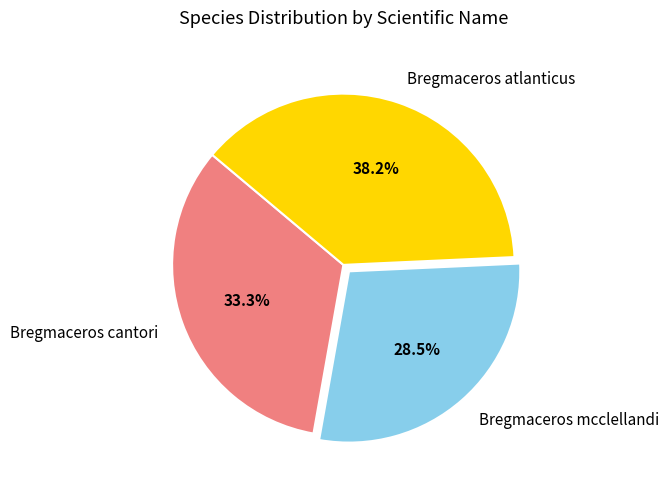

Combined, what portion of the pie is Bregmaceros mcclellandi and Bregmaceros atlanticus?

66.7%